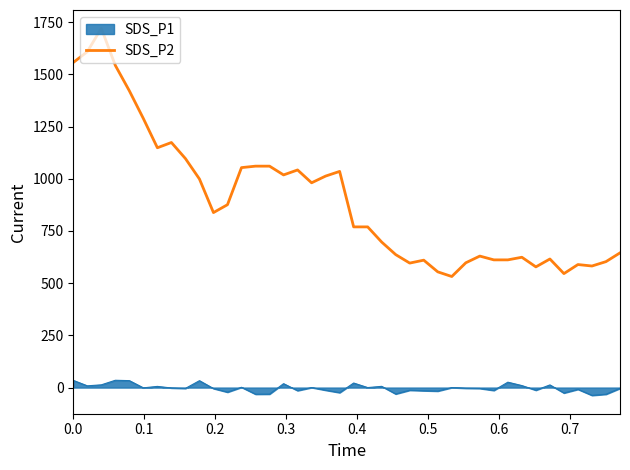

List the series in order of their peak value, highest first.

SDS_P2, SDS_P1